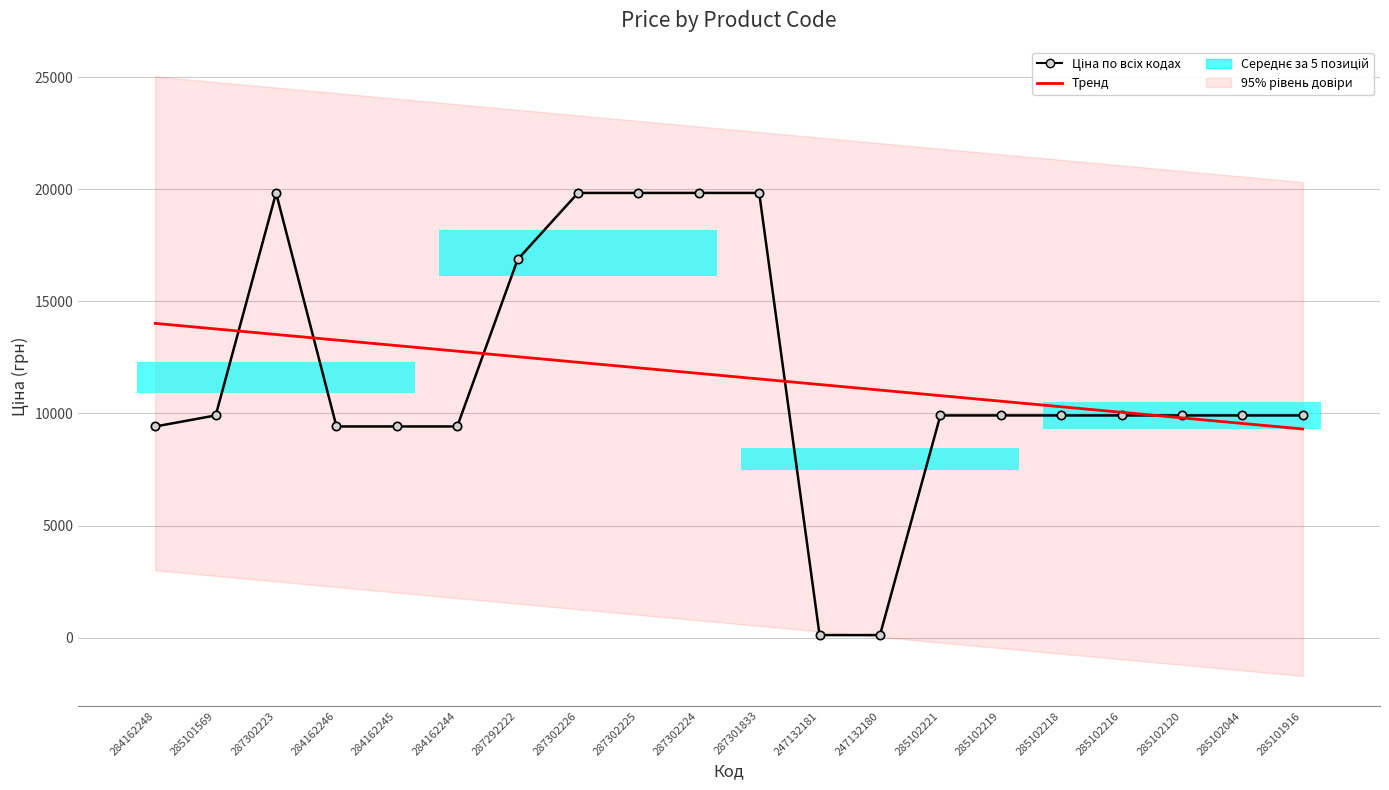

True or false: Тренд has more than 1 points higher than both neighbors.

False